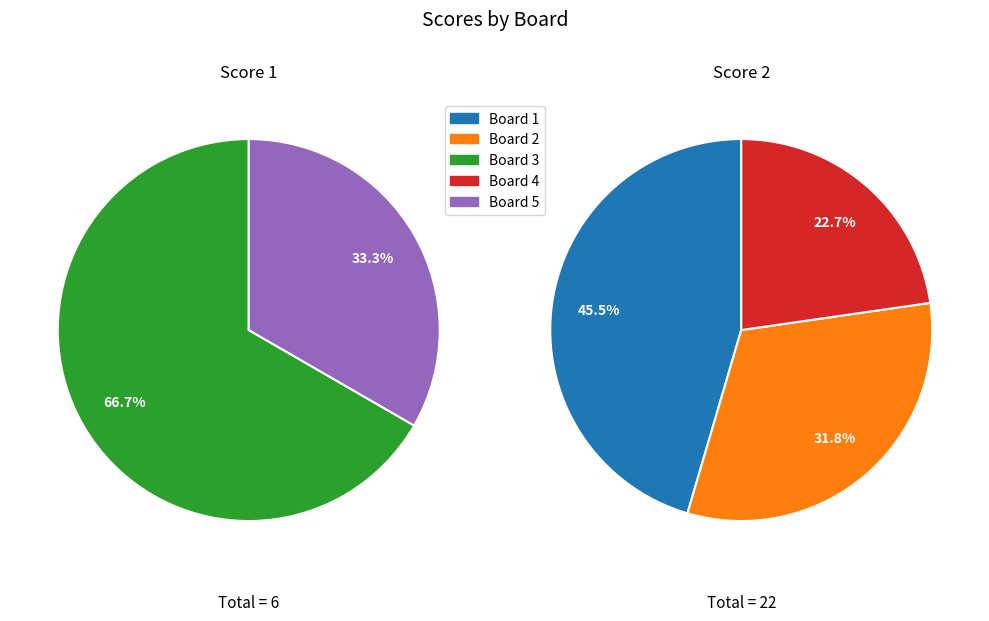

Do Board 4 and Board 5 together represent more than half of the pie?

No